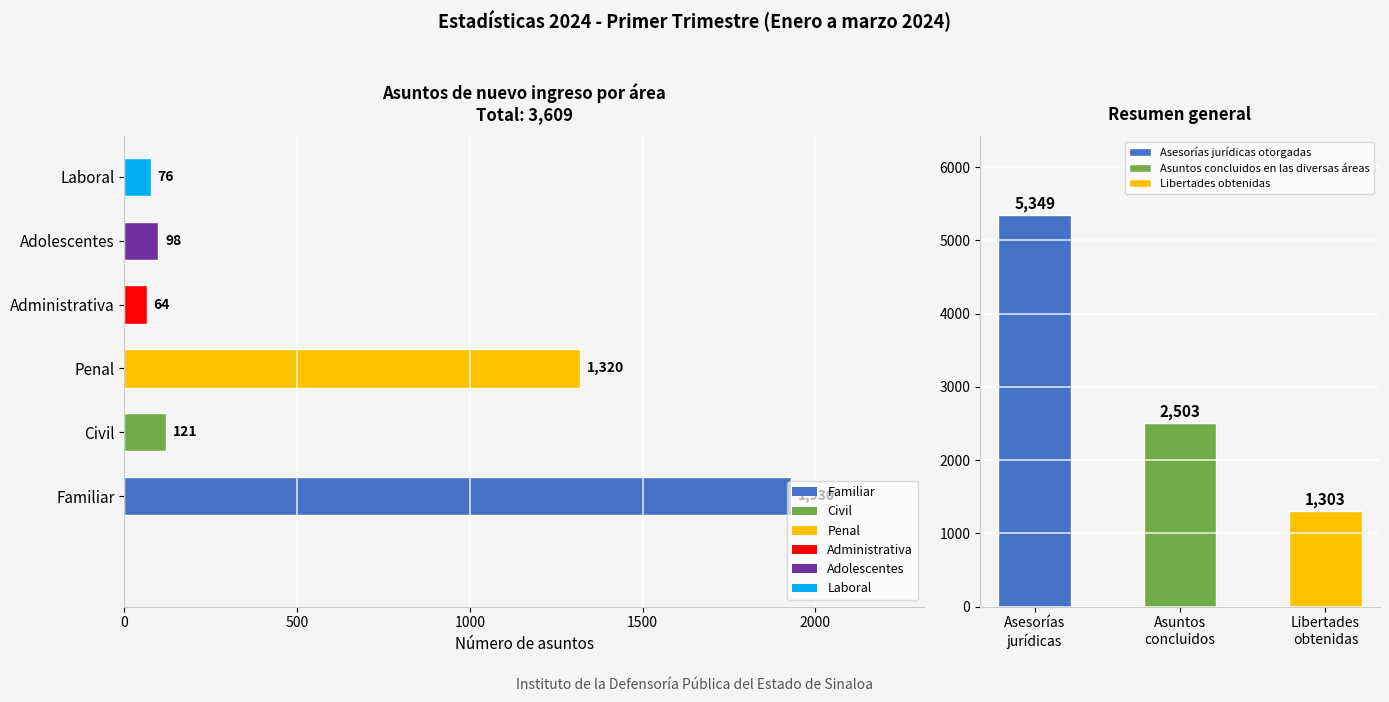

What is the sum of the values at Familiar and Laboral?

2006